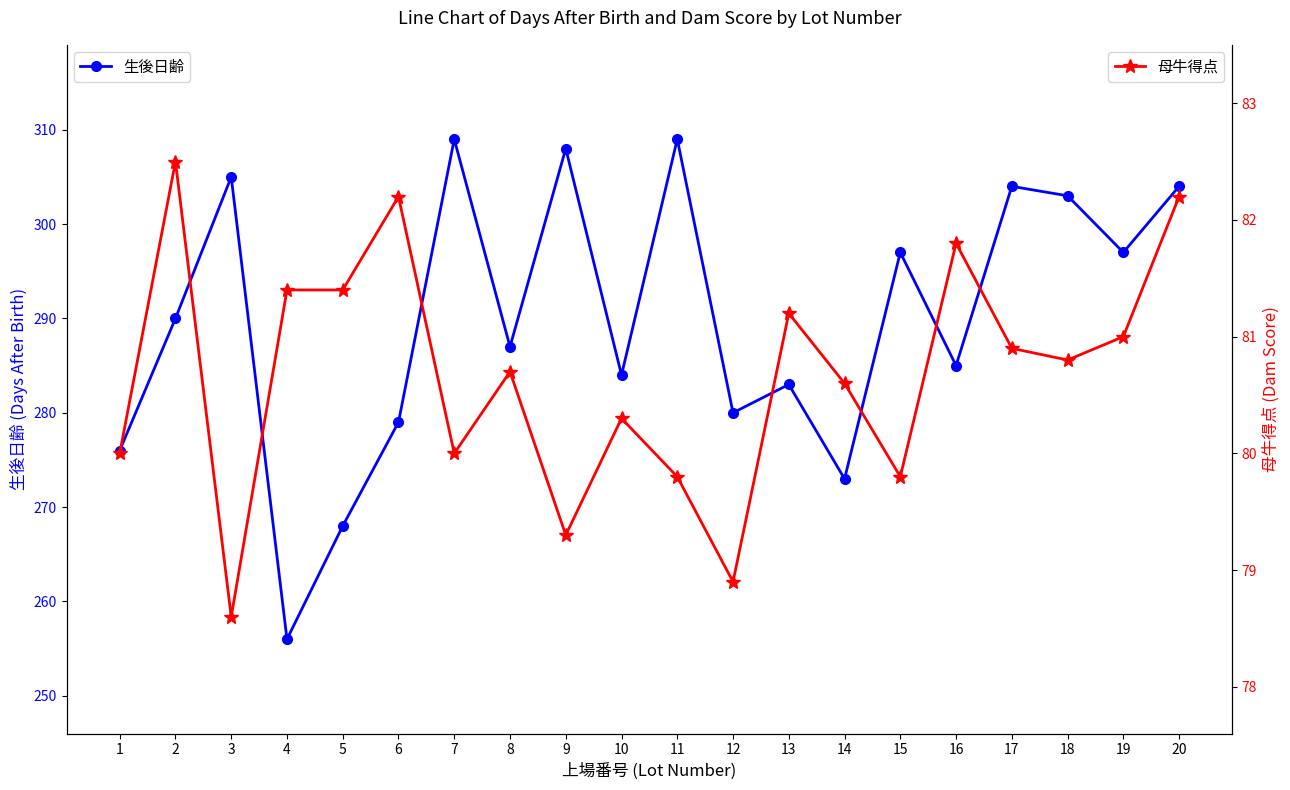

True or false: 母牛得点 and 生後日齢 cross at least once.

False